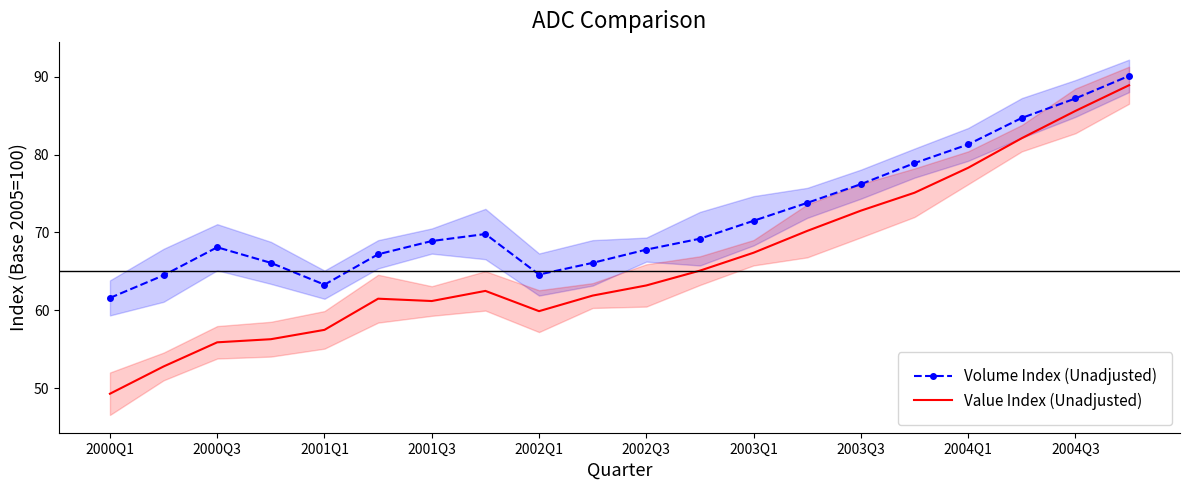

The Value Index (Unadjusted) series shows 105.0 at 2003Q1. True or false?

False